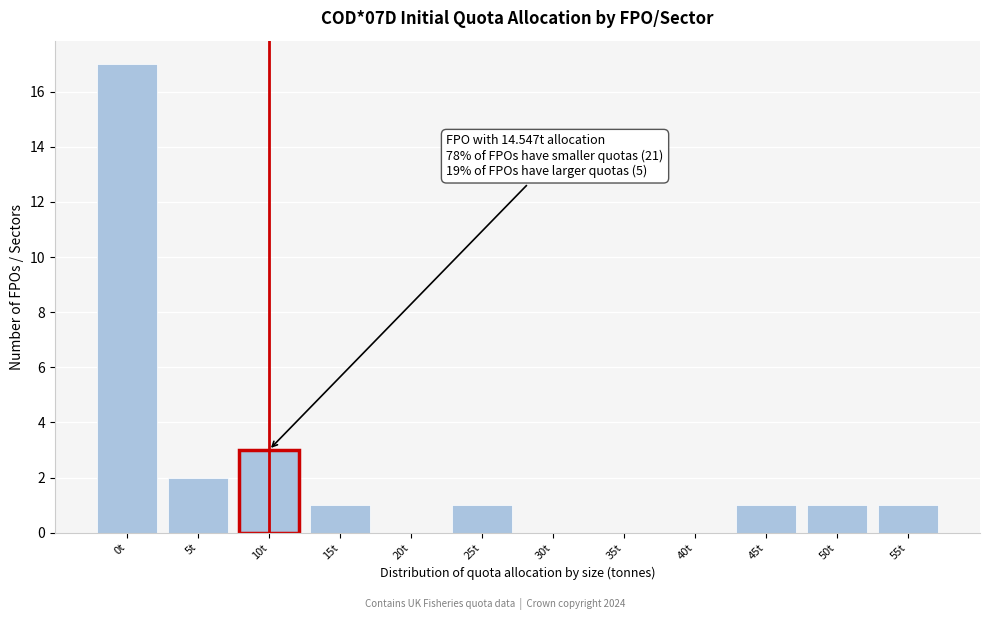

Reading right to left, list all the values displayed in this chart.

55t=1	50t=1	45t=1	40t=0	35t=0	30t=0	25t=1	20t=0	15t=1	10t=3	5t=2	0t=17